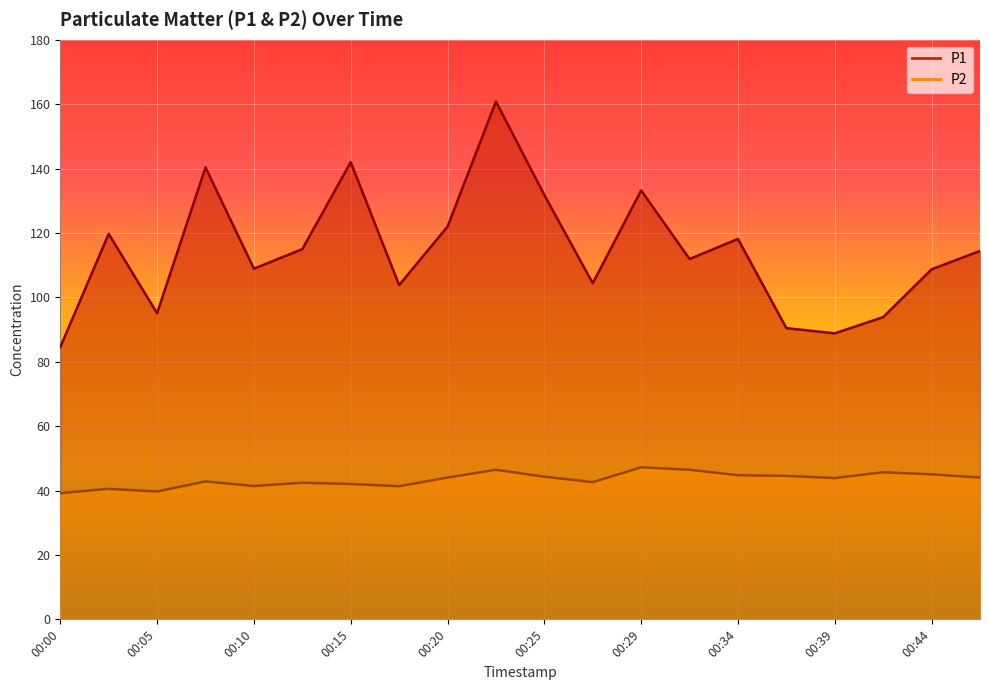

What is the smallest value displayed?

39.2